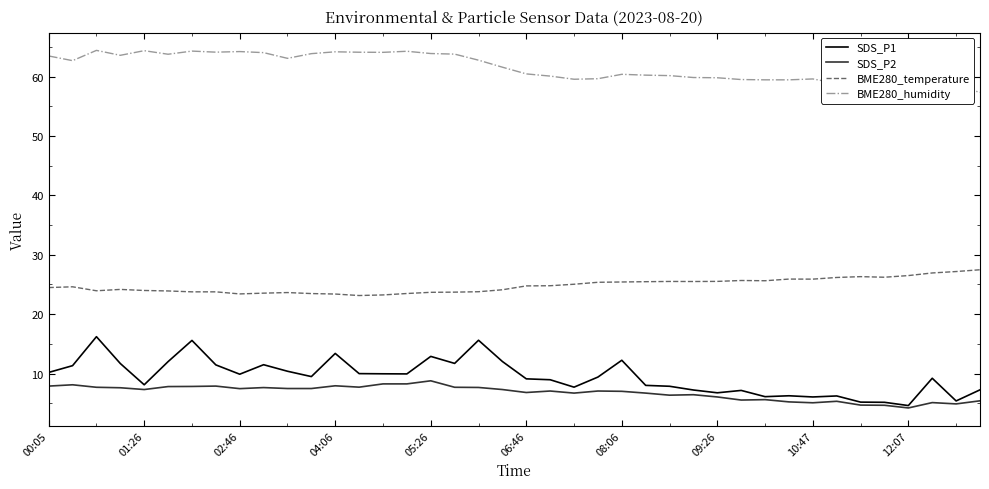

What is the sum of all SDS_P2 values?

271.4